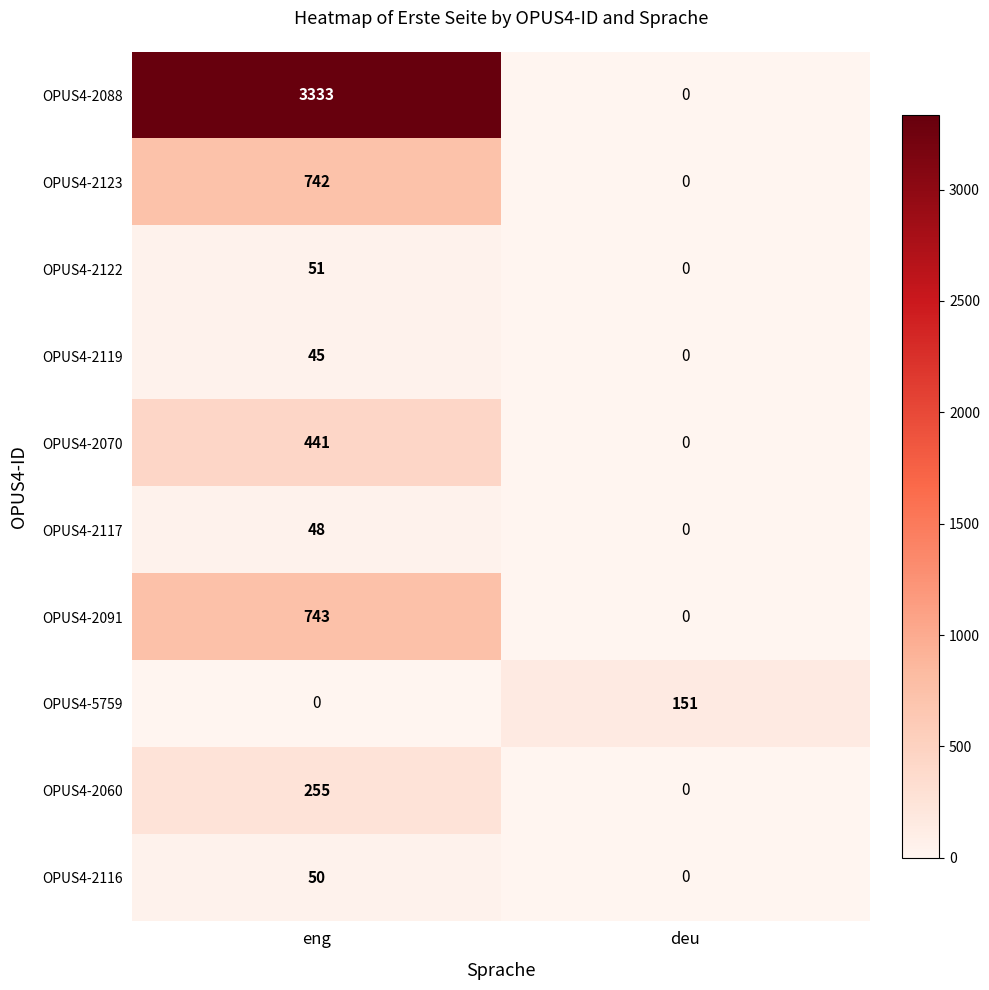

What is the average value of the OPUS4-2091 series?

372